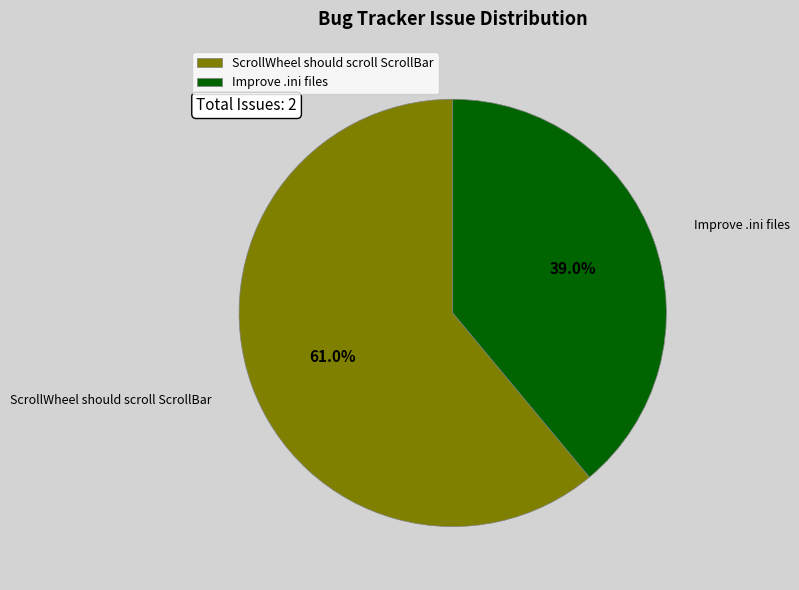

Which has a higher value, Improve .ini files or ScrollWheel should scroll ScrollBar?

ScrollWheel should scroll ScrollBar